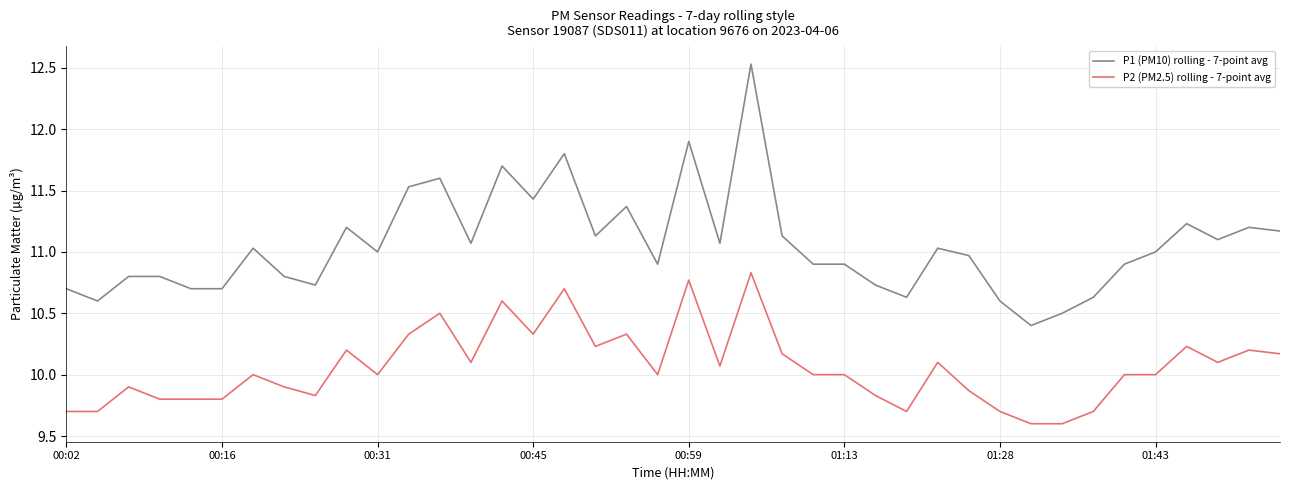

What is the maximum value for P2 (PM2.5) rolling - 7-point avg?

10.8